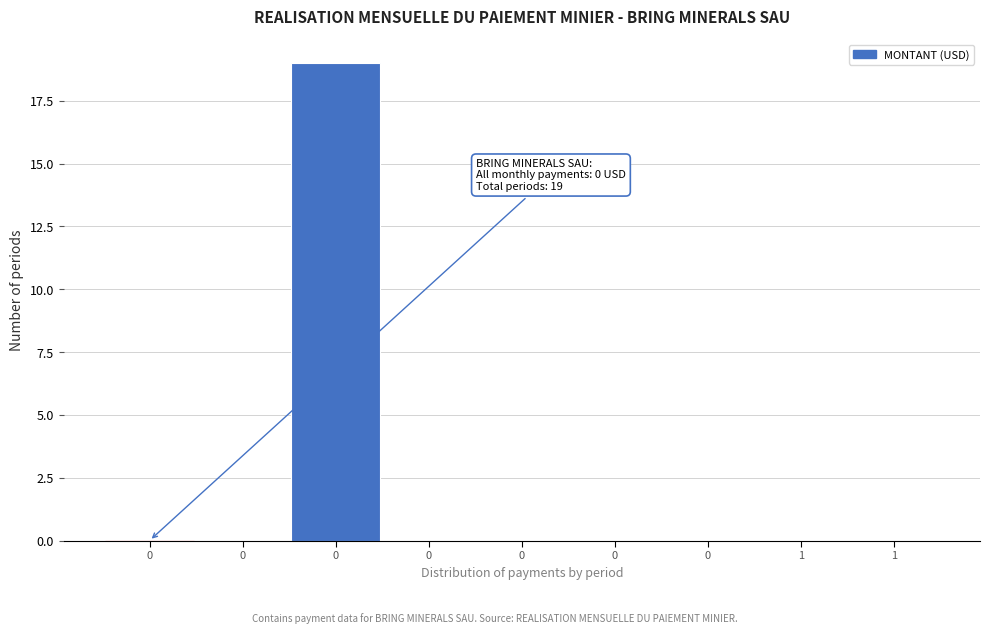

How many series are shown in this chart?

1